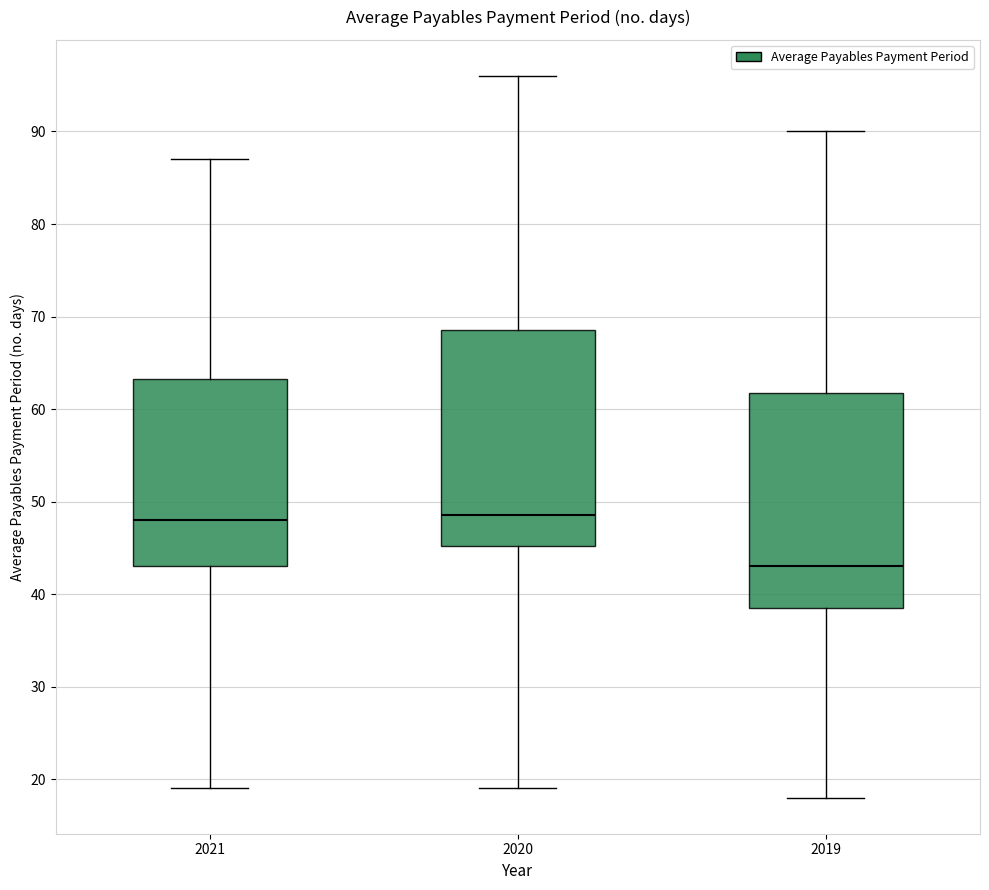

Which box's median line is the lowest?

2019